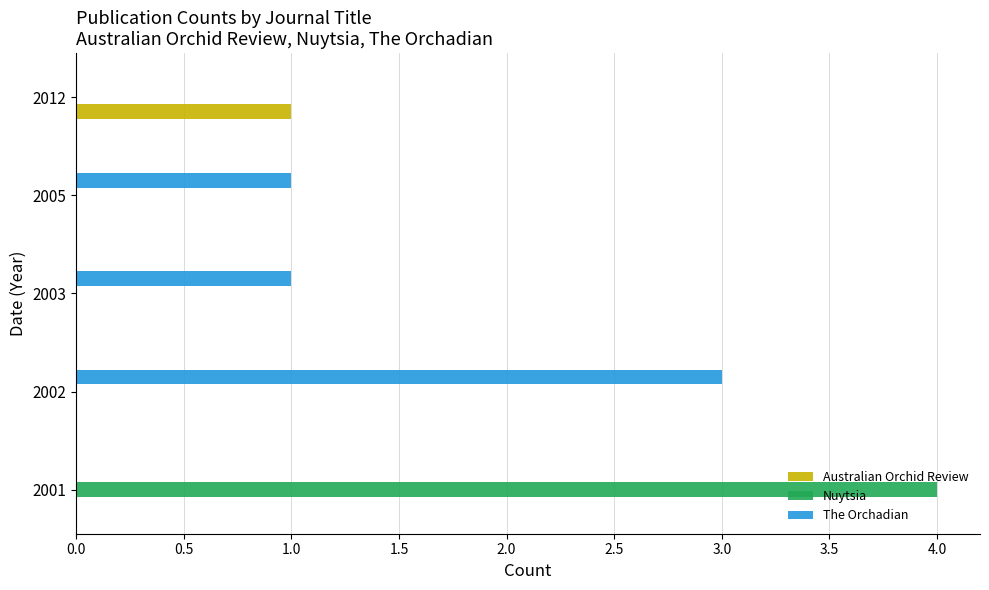

Which series changed the most between 2002 and 2003?

The Orchadian